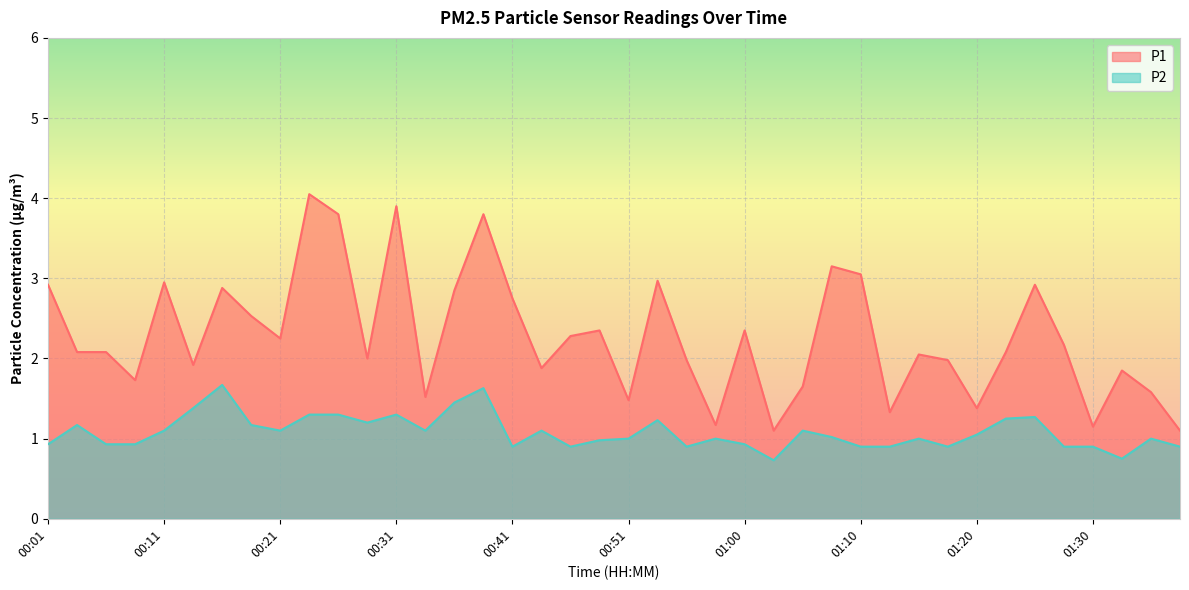

The P1 series shows 1.2 at 00:58. True or false?

True